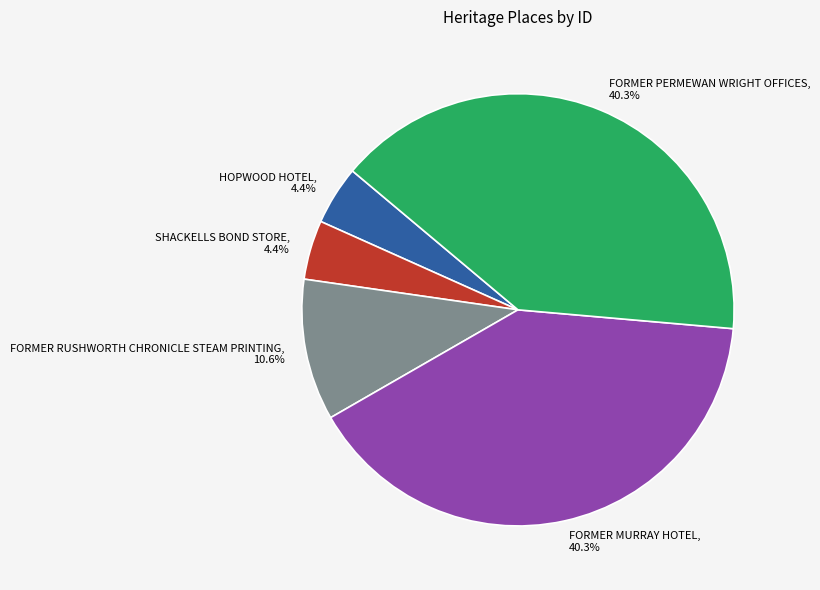

How many slices are in this pie chart?

5